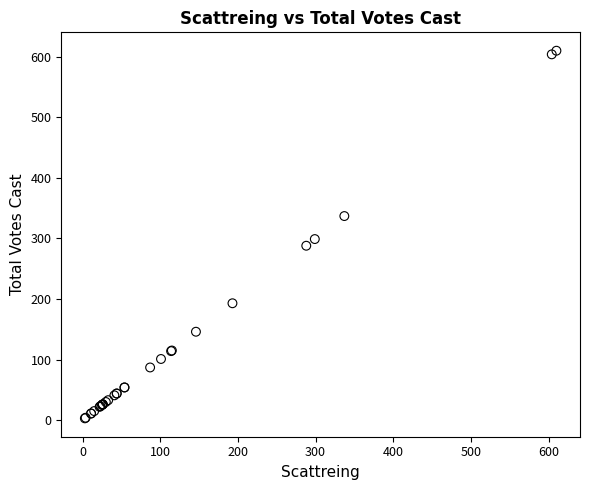

What Y value in the scatter plot is closest to 306?

299